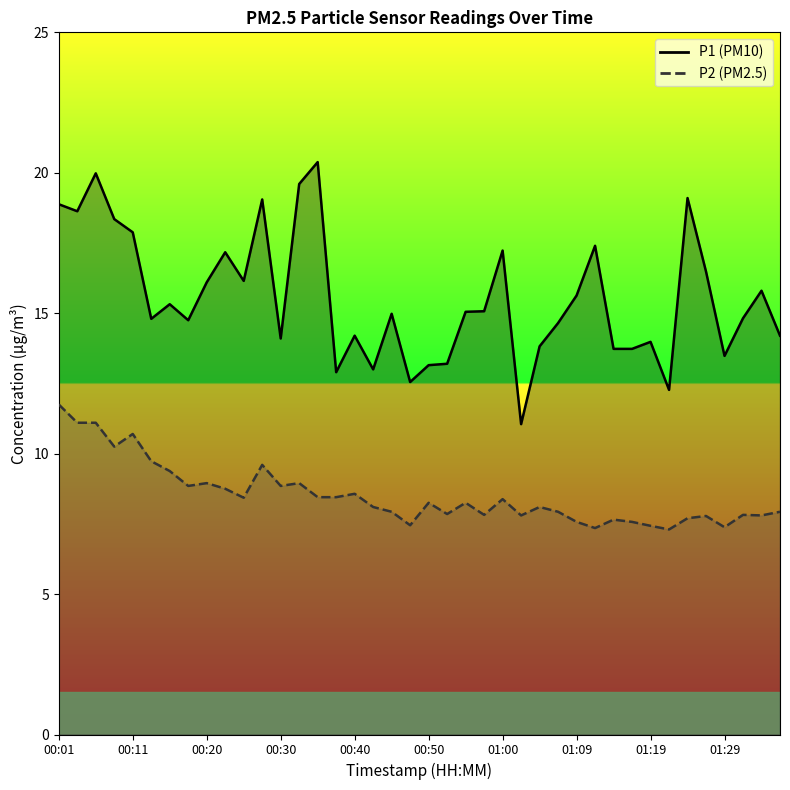

Which series has the widest spread of values?

P1